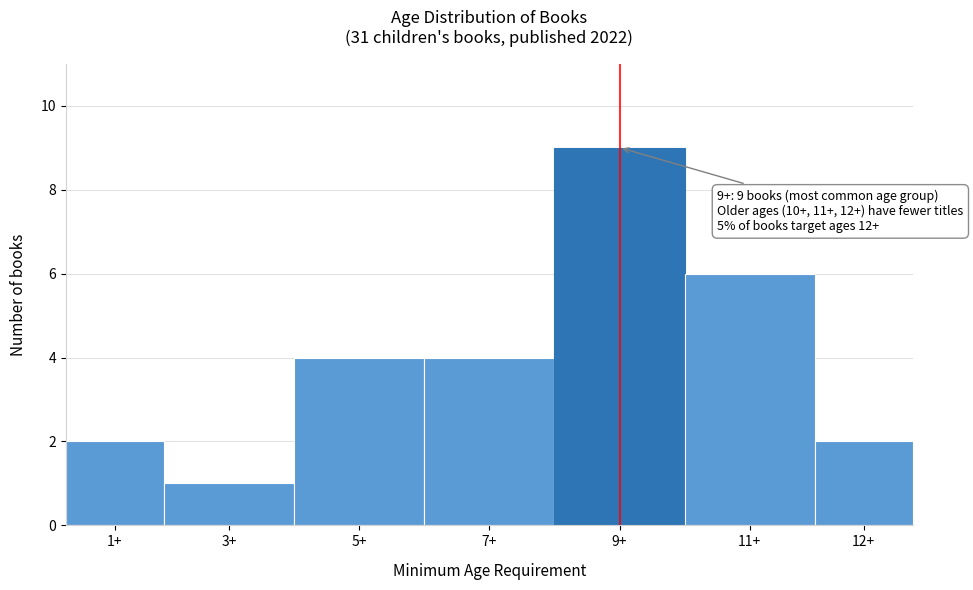

Reading right to left, transcribe all the data shown in this chart.

2	6	9	4	4	1	2